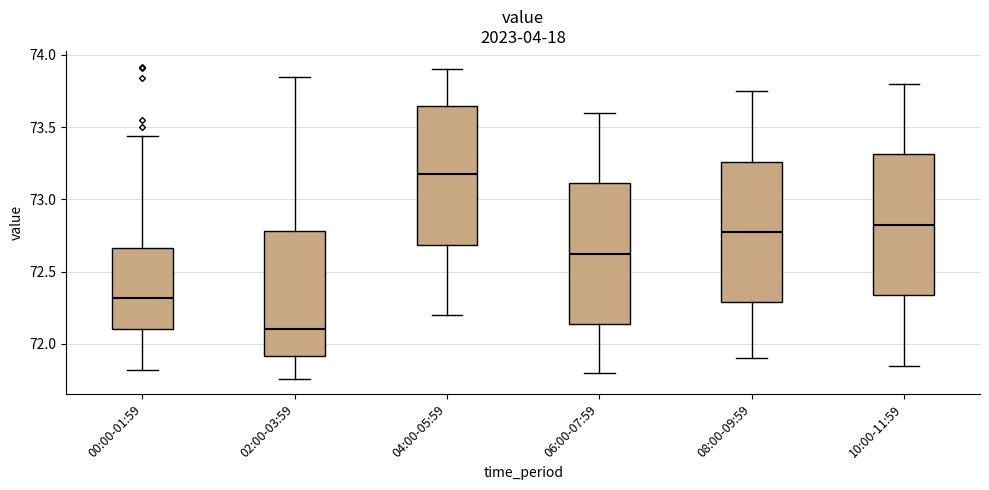

Reading left to right, transcribe this box plot: for each box, give where its median line is, the range the box spans, and where its two whiskers end, as read against the y-axis. The values are not printed on the chart, so give them approximately, as read against the axis.

00:00-01:59: median 72.30, box 72.10 to 72.65, whiskers 71.80 to 73.45
02:00-03:59: median 72.10, box 71.90 to 72.80, whiskers 71.75 to 73.85
04:00-05:59: median 73.20, box 72.70 to 73.65, whiskers 72.20 to 73.90
06:00-07:59: median 72.65, box 72.15 to 73.10, whiskers 71.80 to 73.60
08:00-09:59: median 72.80, box 72.30 to 73.25, whiskers 71.90 to 73.75
10:00-11:59: median 72.85, box 72.35 to 73.30, whiskers 71.85 to 73.80